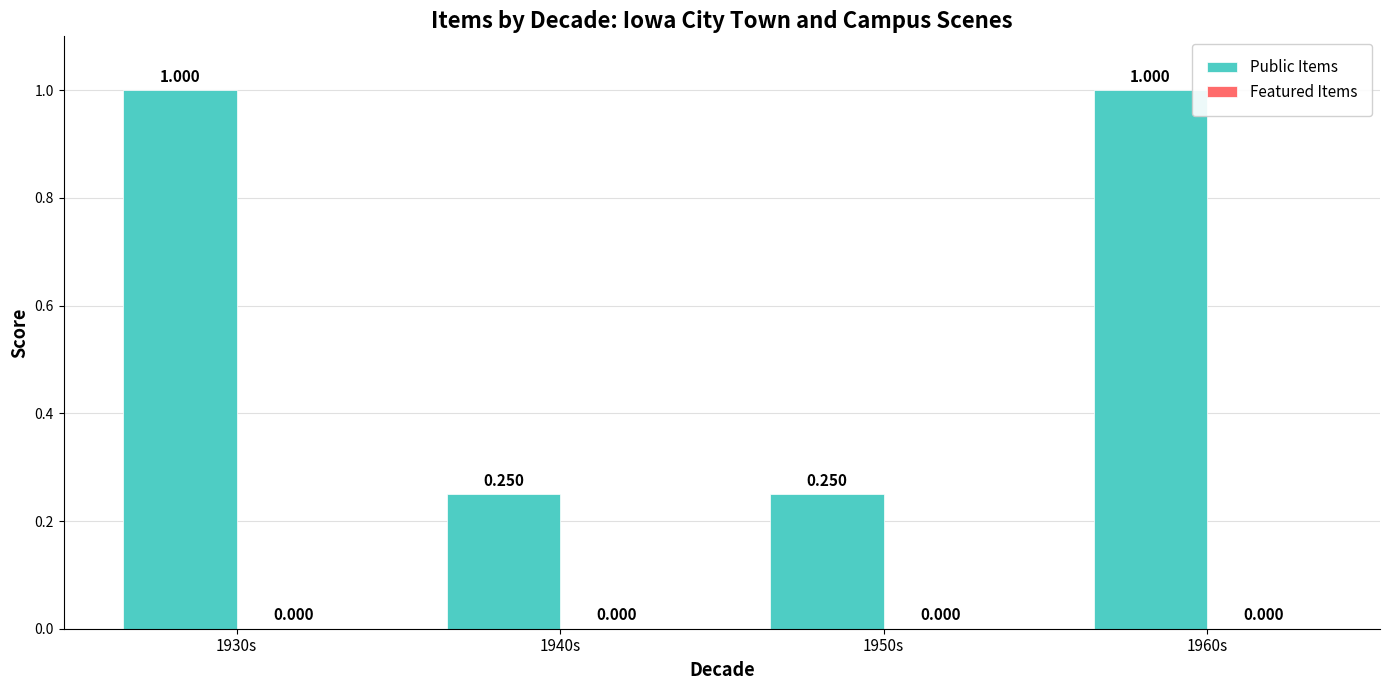

Reading left to right, extract all data points from this chart.

Public Items: 1930s=1.0	1940s=0.2	1950s=0.2	1960s=1.0
Featured Items: 1930s=0.0	1940s=0.0	1950s=0.0	1960s=0.0